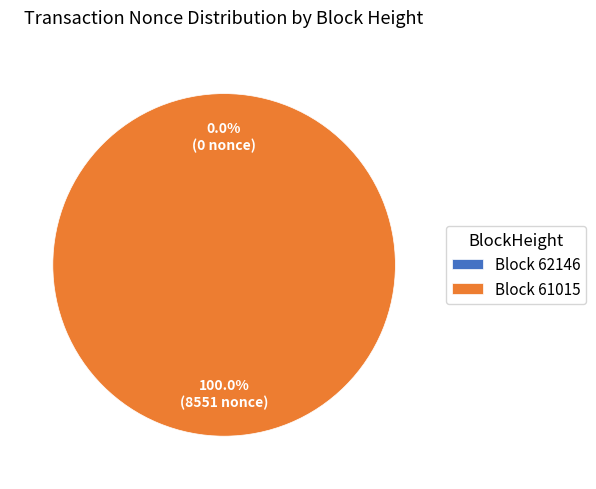

Count the number of slices in the pie.

2